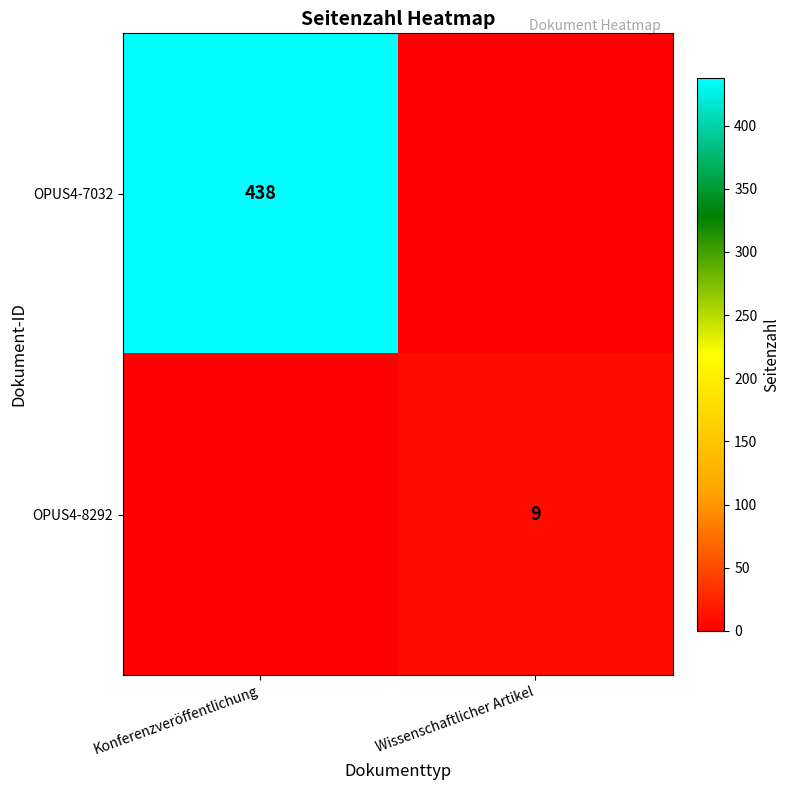

The OPUS4-8292 series shows 9 at Wissenschaftlicher Artikel. True or false?

True